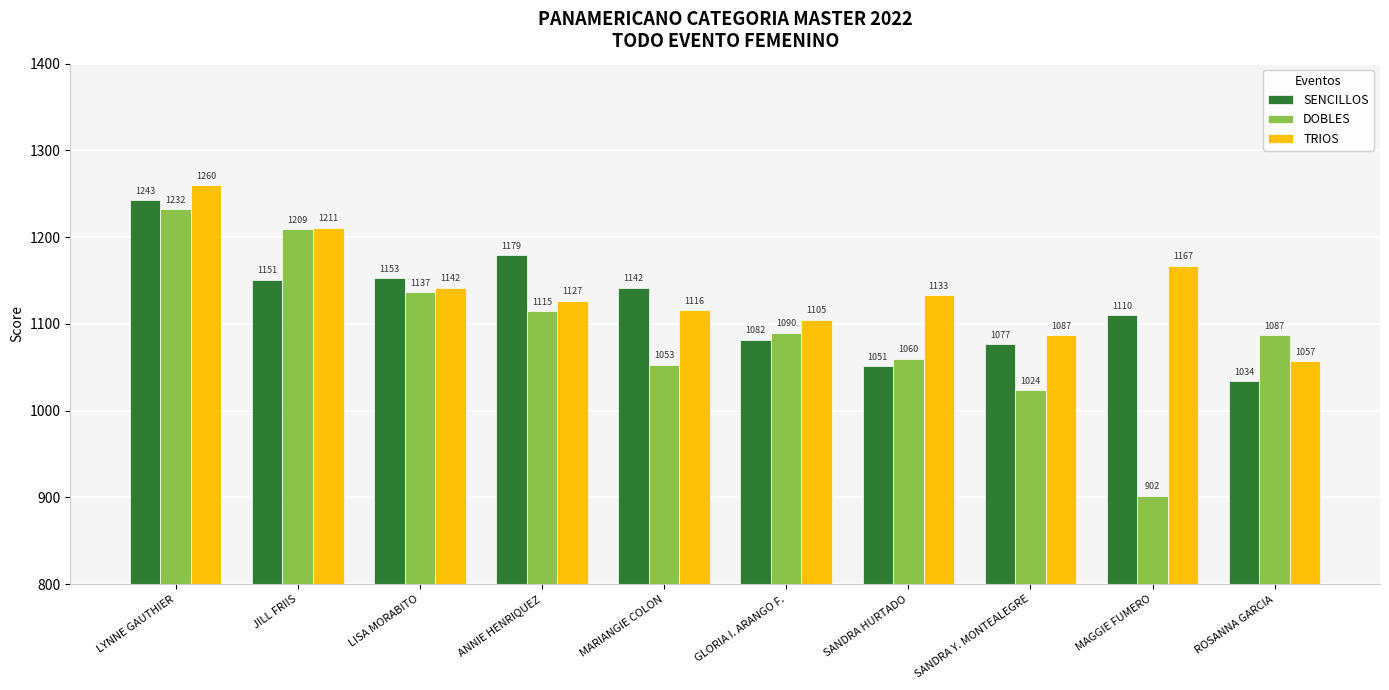

At which label does SENCILLOS reach its peak?

LYNNE GAUTHIER